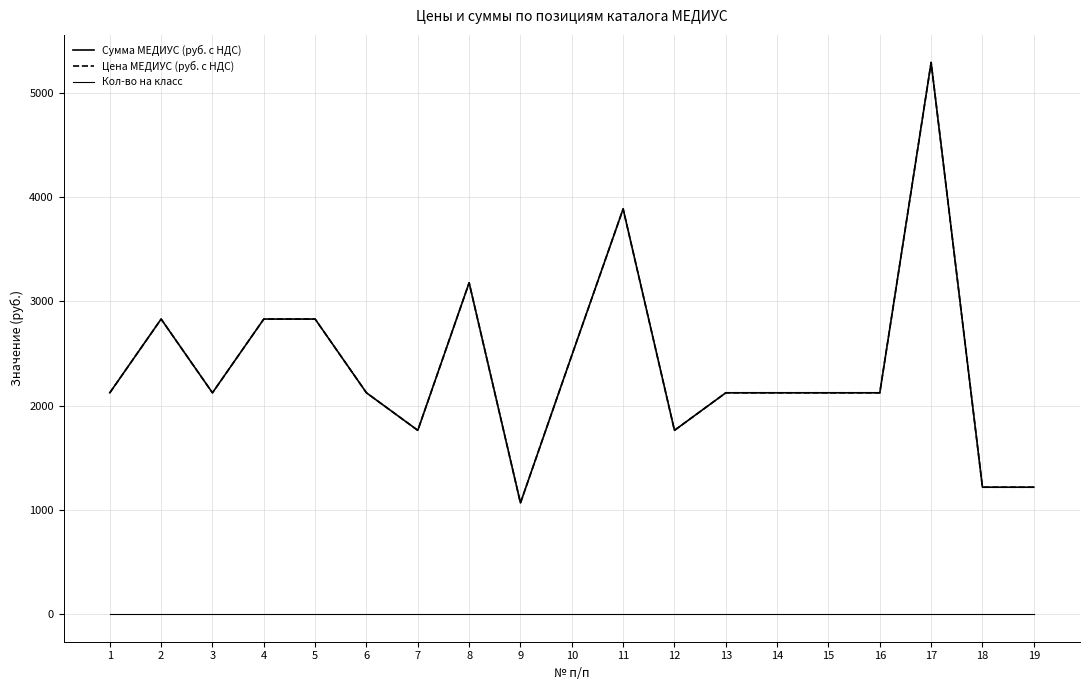

Which series has the widest spread of values?

Сумма МЕДИУС (руб. с НДС)